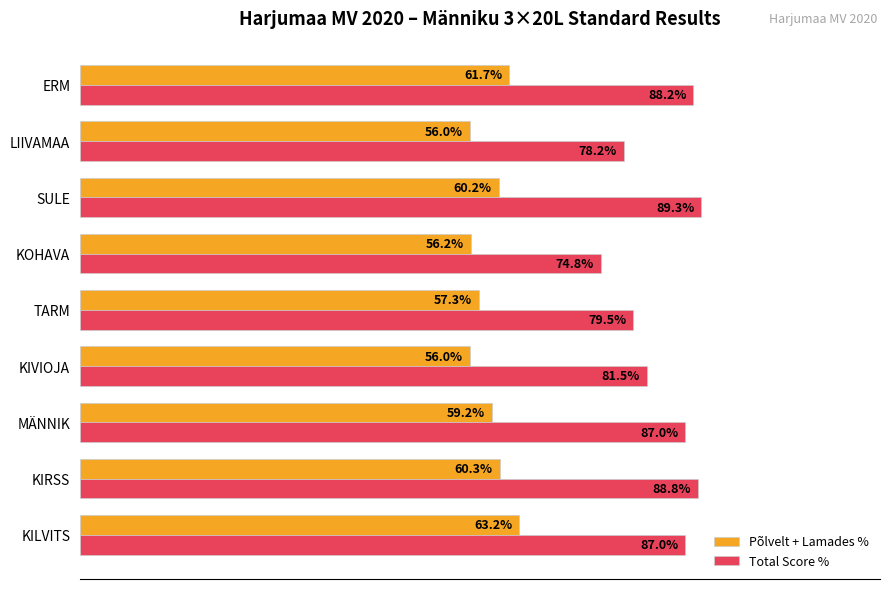

What are all the series names shown in the legend?

Põlvelt + Lamades %, Total Score %